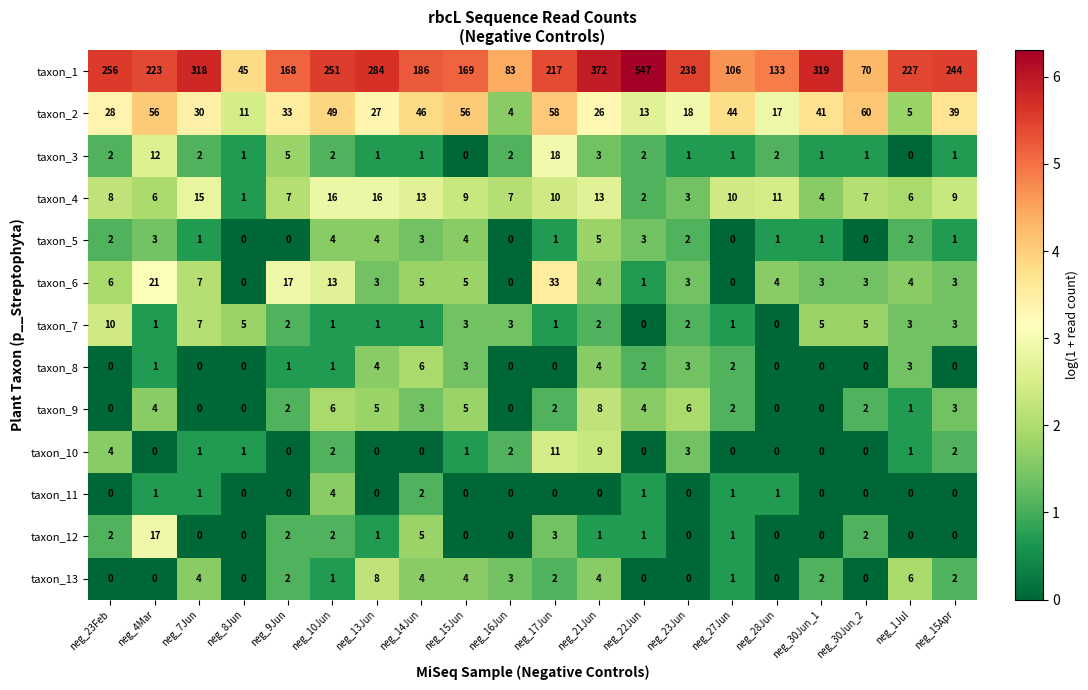

What is the highest value of the taxon_10 series?

11